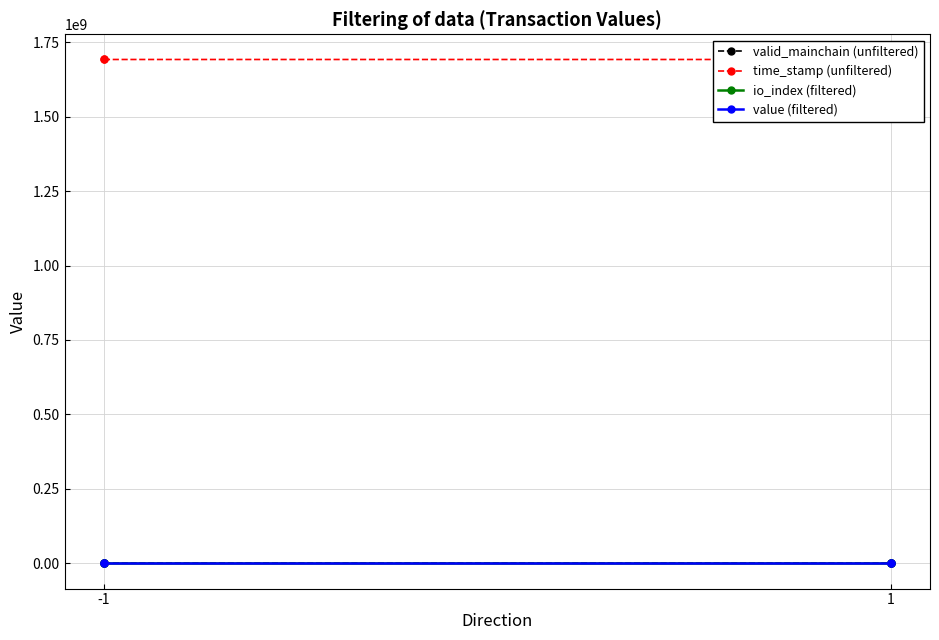

Which category has the lowest value in the io_index (filtered) series?

-1